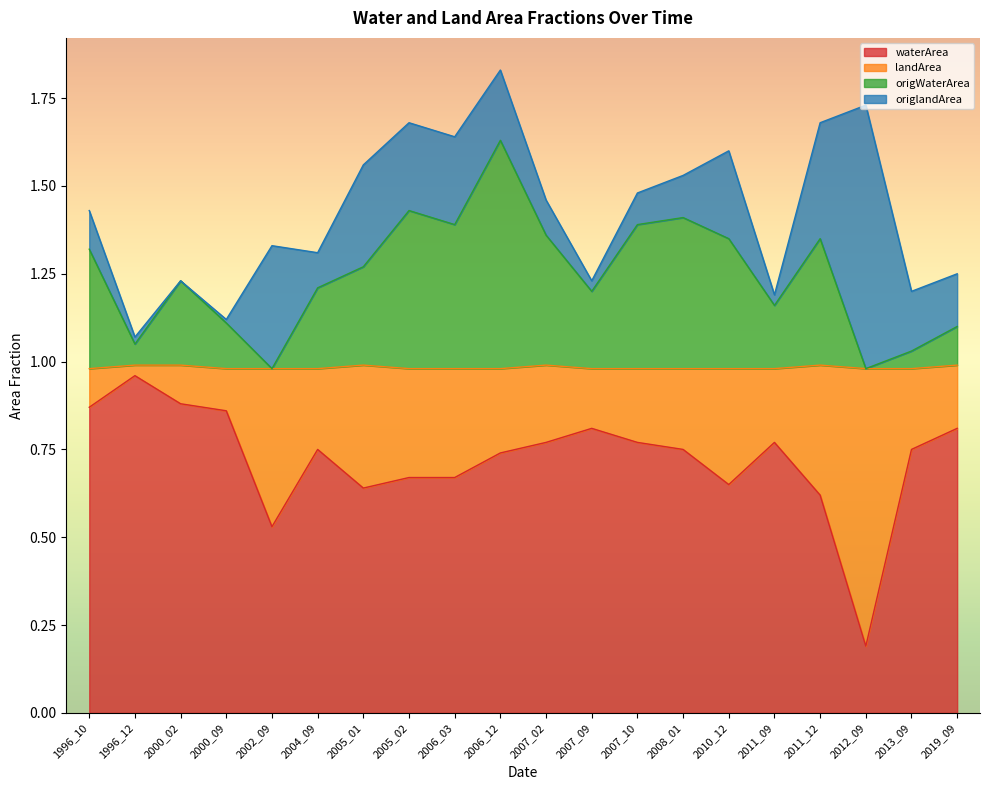

Is it true that waterArea equals 0.3 at 2008_01?

False